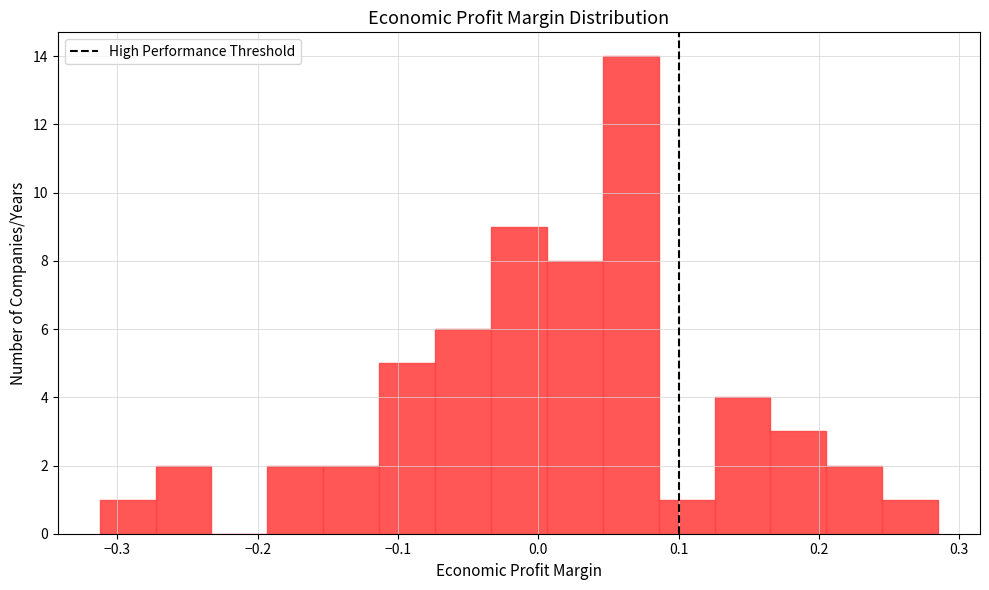

Around what value on the x-axis is the tallest bar? Give the approximate position of its centre, as read against the axis.

0.07